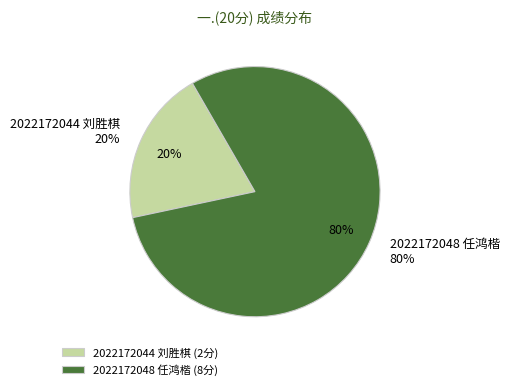

How many segments does this pie chart have?

2